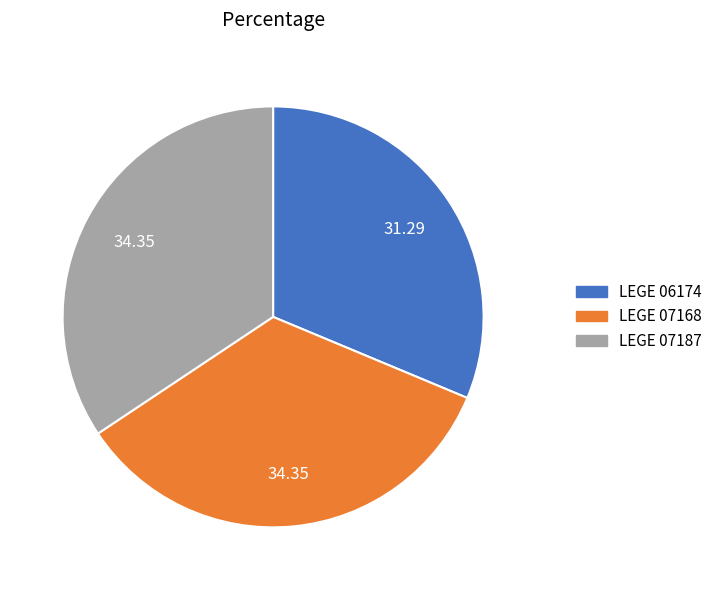

Does LEGE 07187 account for over 50% of the chart?

No